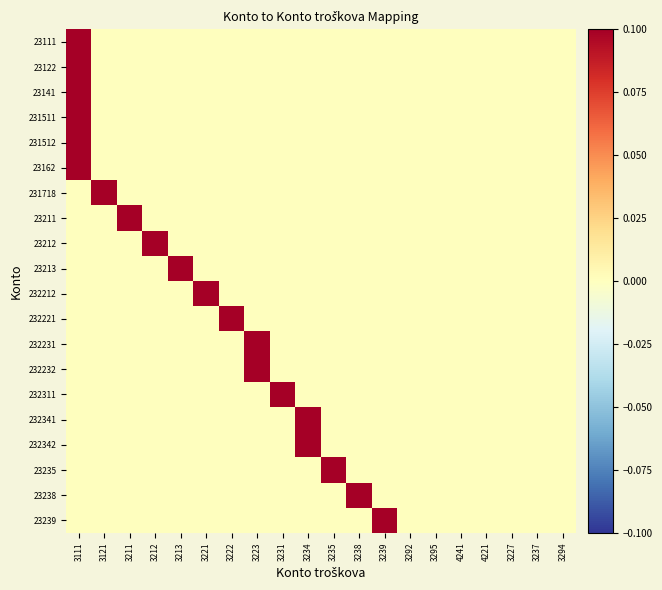

What is the total value across all series at 3213?

0.1